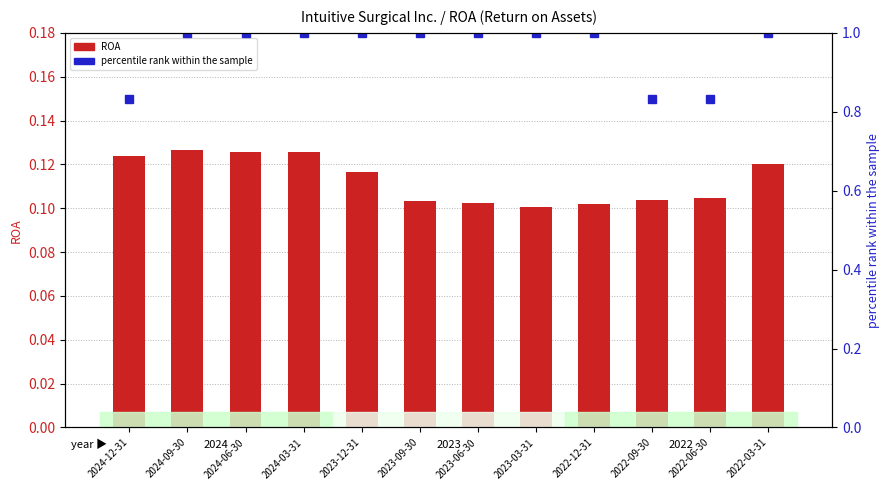

Which series changed the most between 2024-06-30 and 2022-06-30?

percentile rank within the sample